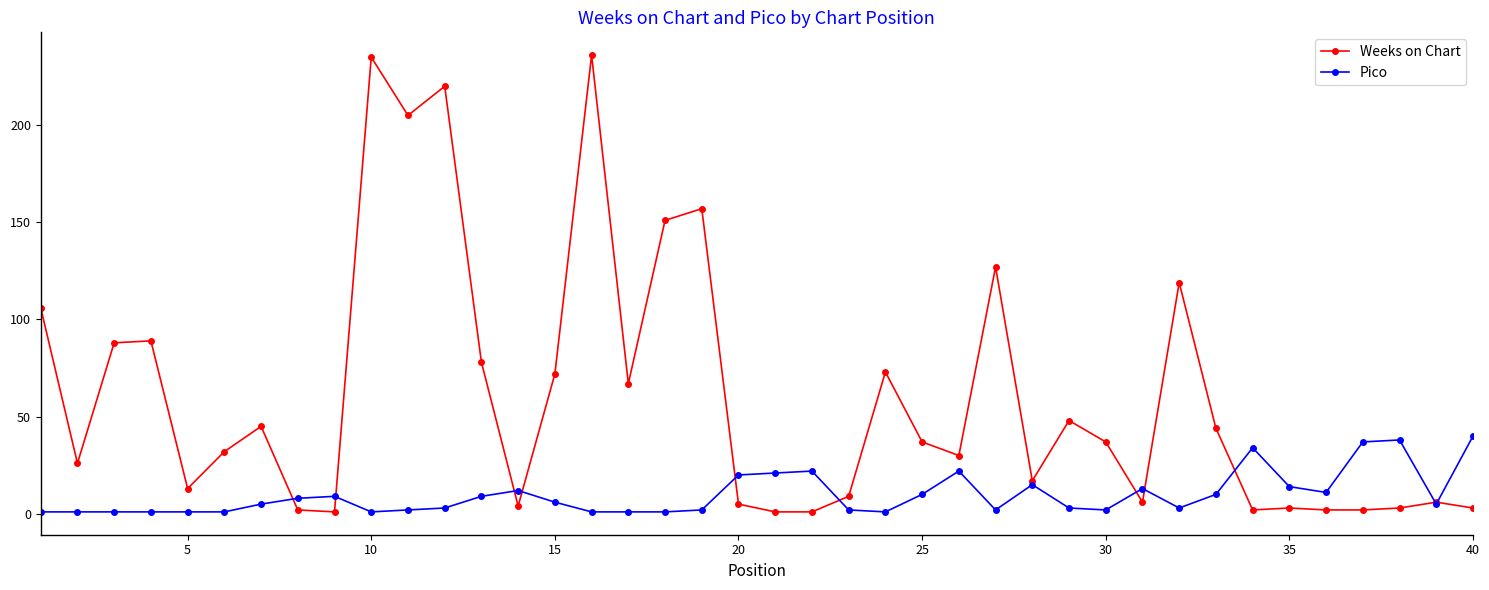

List the series in order of their peak value, lowest first.

Pico, Weeks on Chart